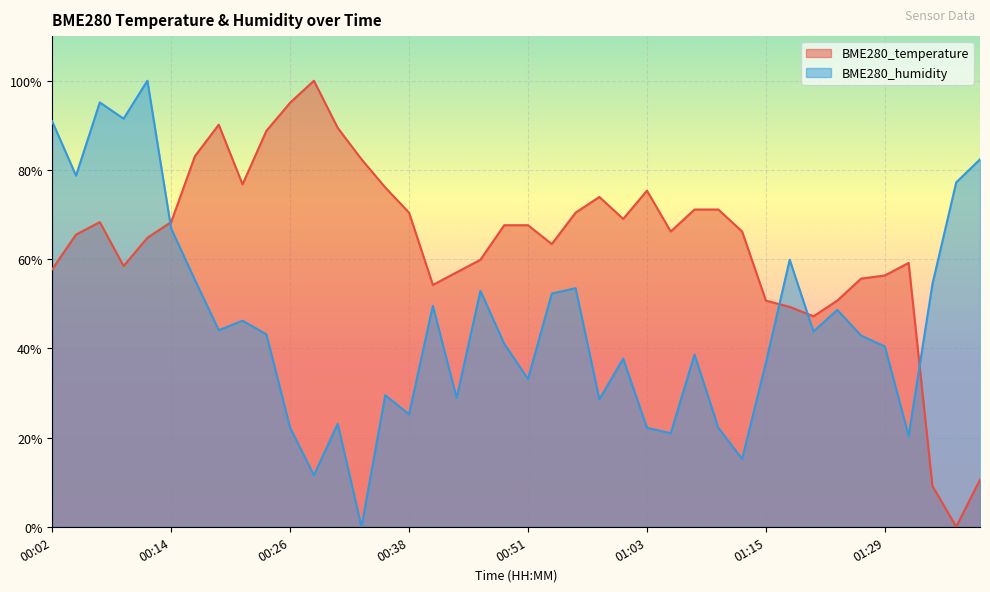

What is the sum of the BME280_temperature values at 01:05 and 00:58?

1.4